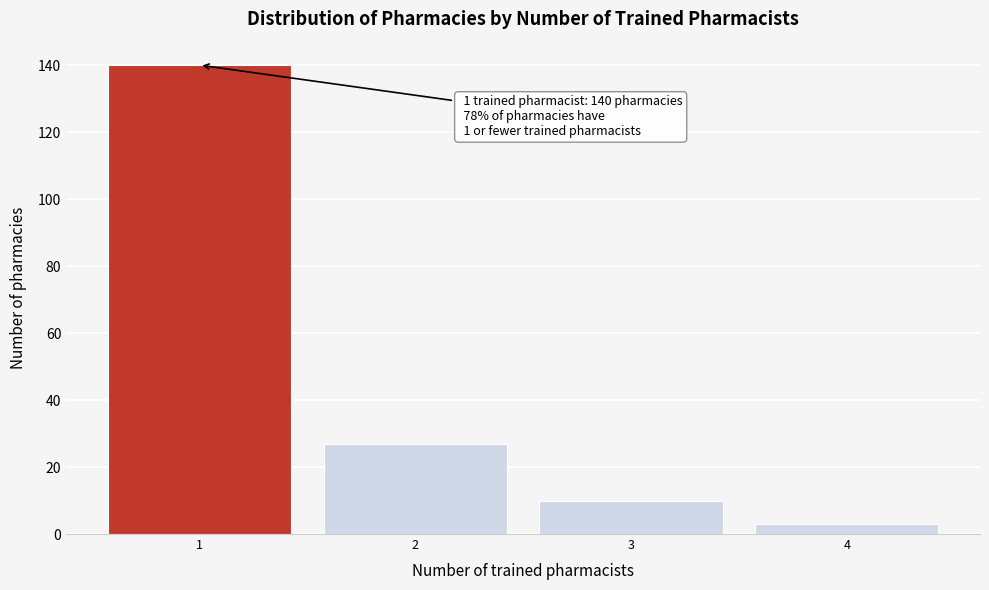

Reading left to right, extract all data points from this chart.

1=140	2=27	3=10	4=3